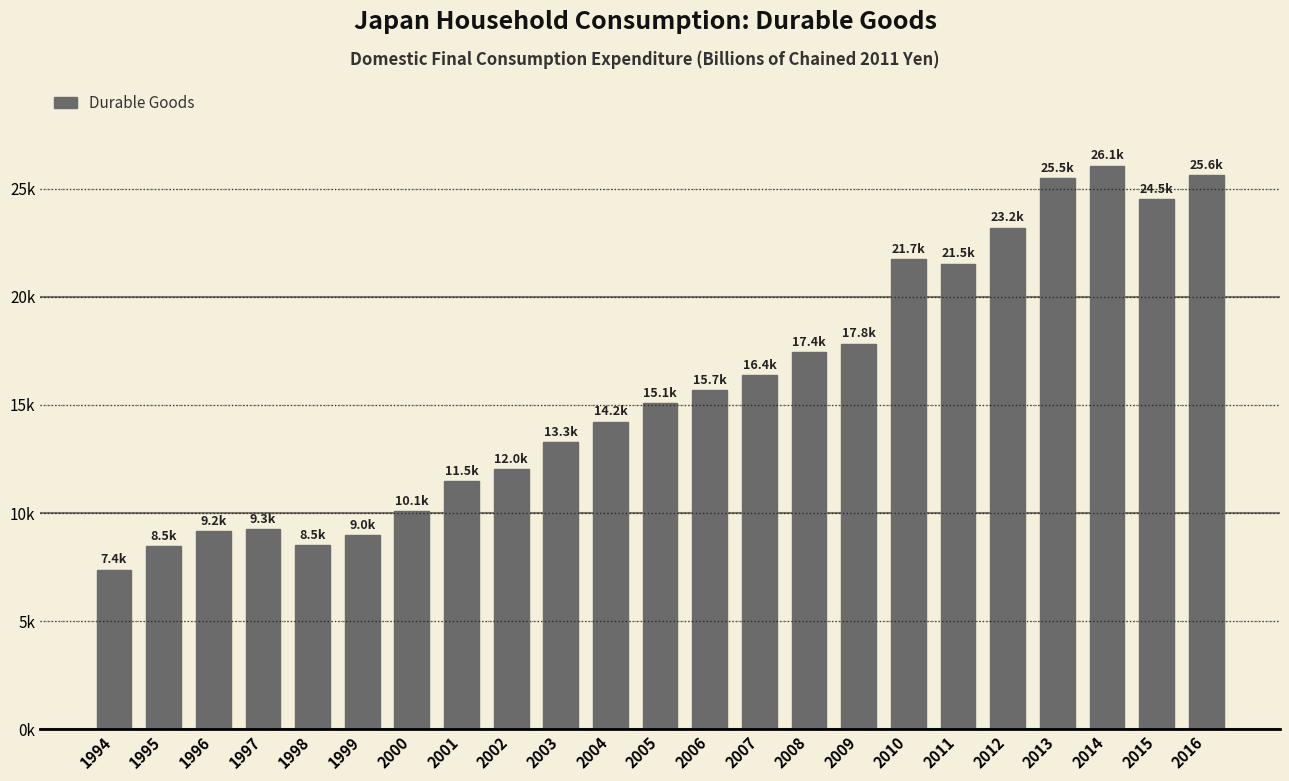

What is the sum of all values?

363544.1